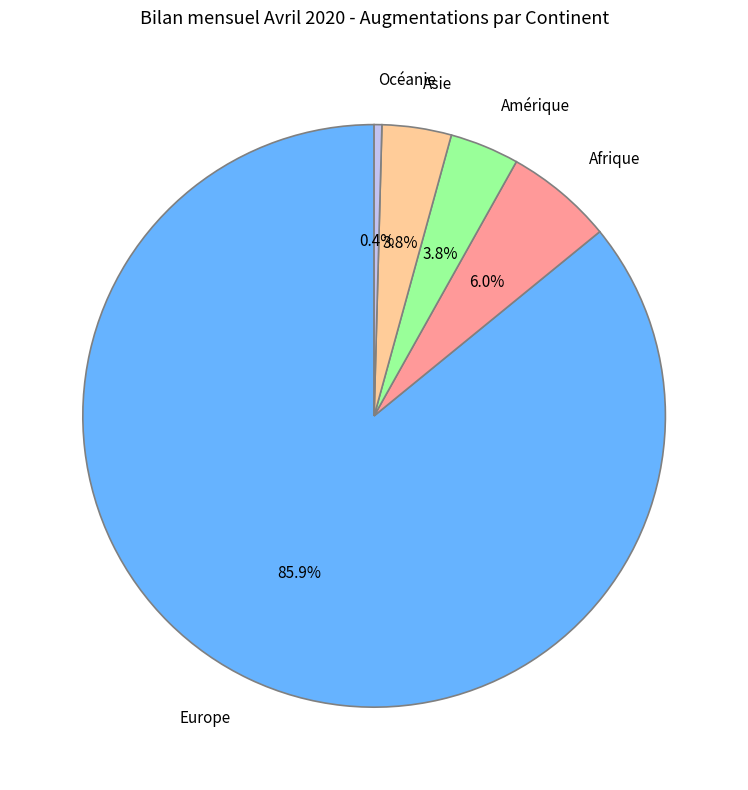

Does Europe represent more than half of the total?

Yes